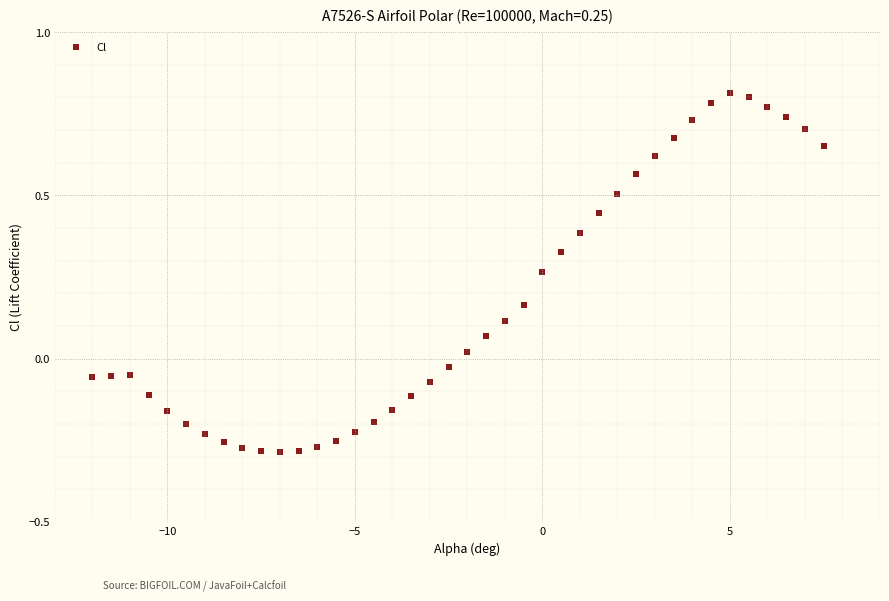

What is the range of Y values (max minus min)?

1.1